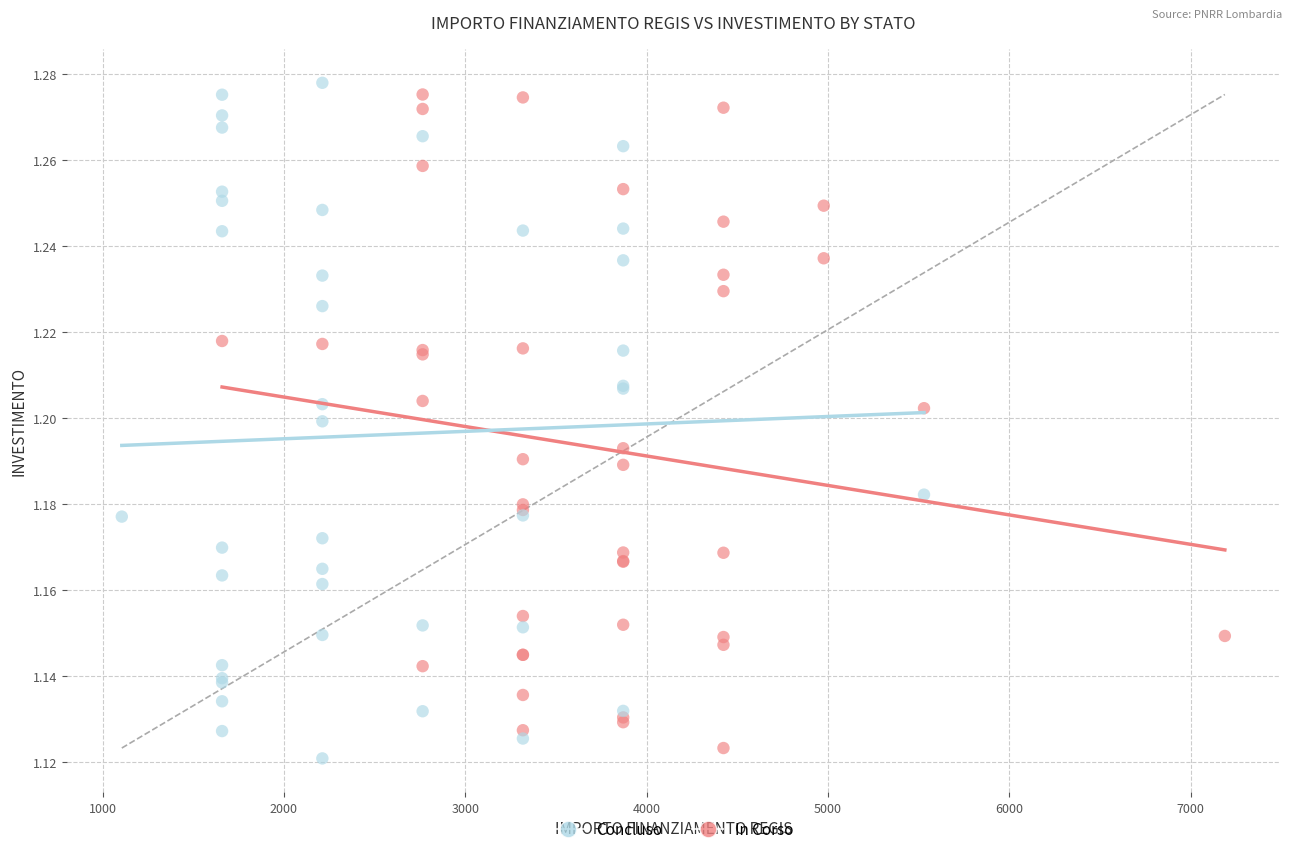

Which series contains the highest Y value?

Concluso